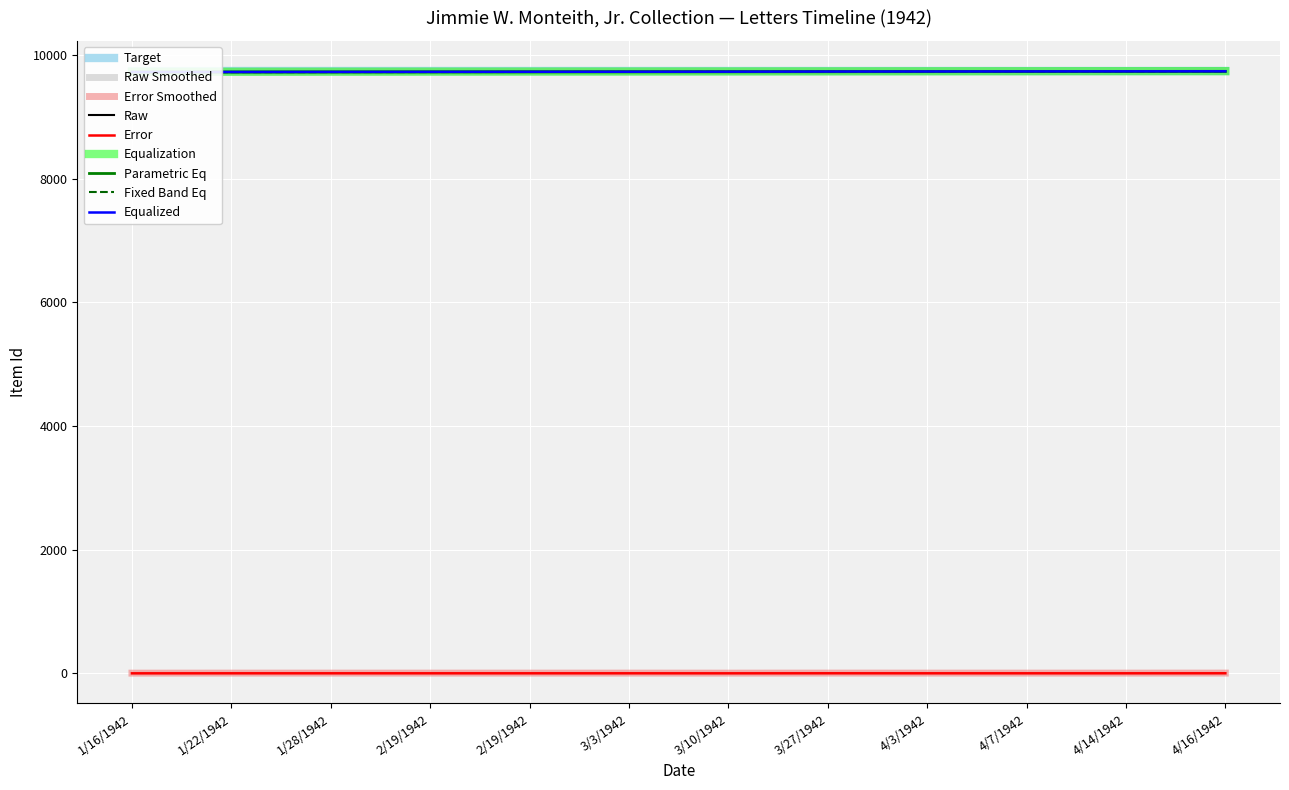

Where is the data nearest to the value 9737?

3/10/1942